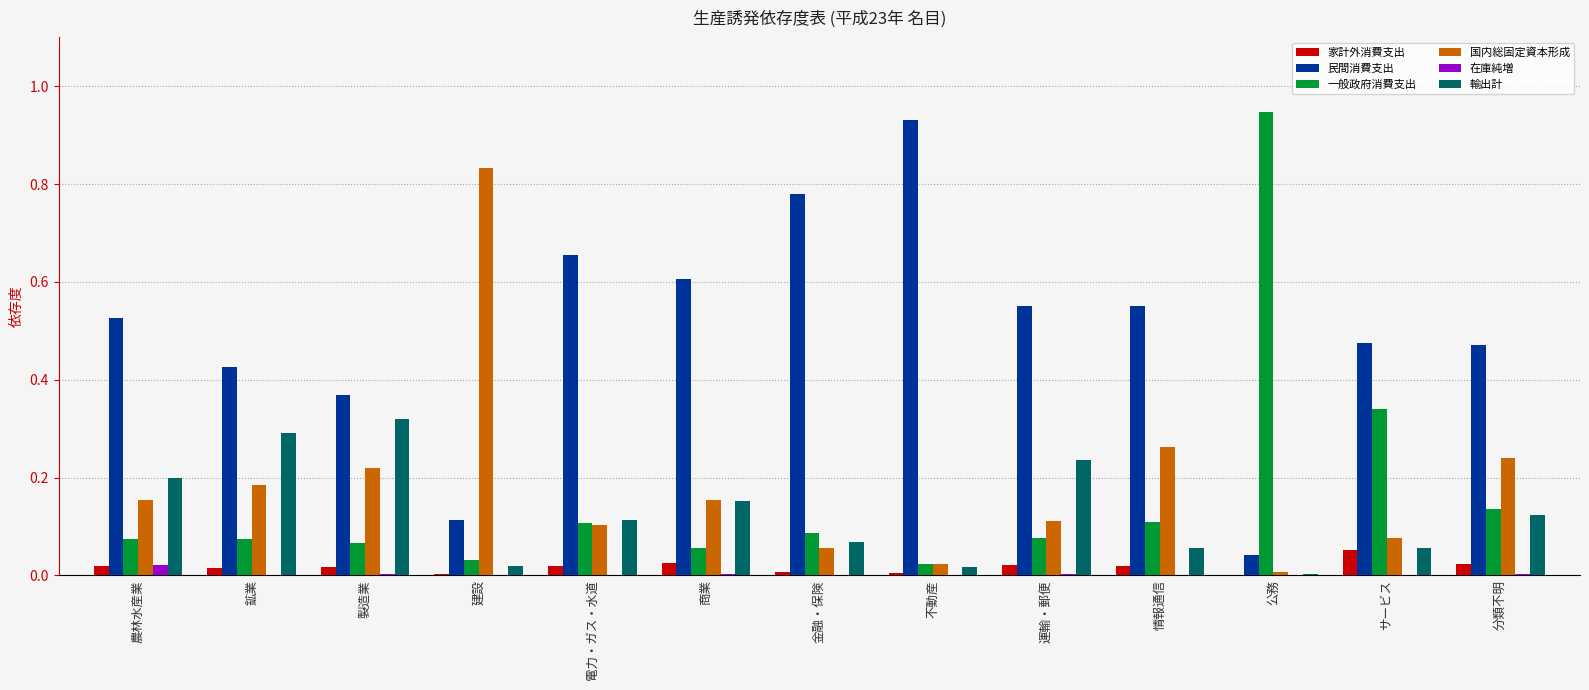

The 国内総固定資本形成 series shows 0.1 at 金融・保険. True or false?

True